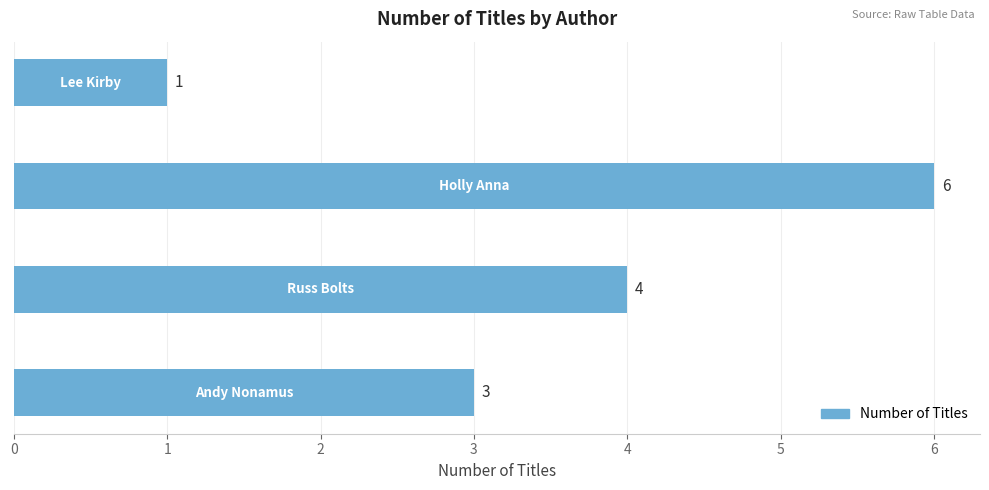

Count the values in the range 3 to 6.

3